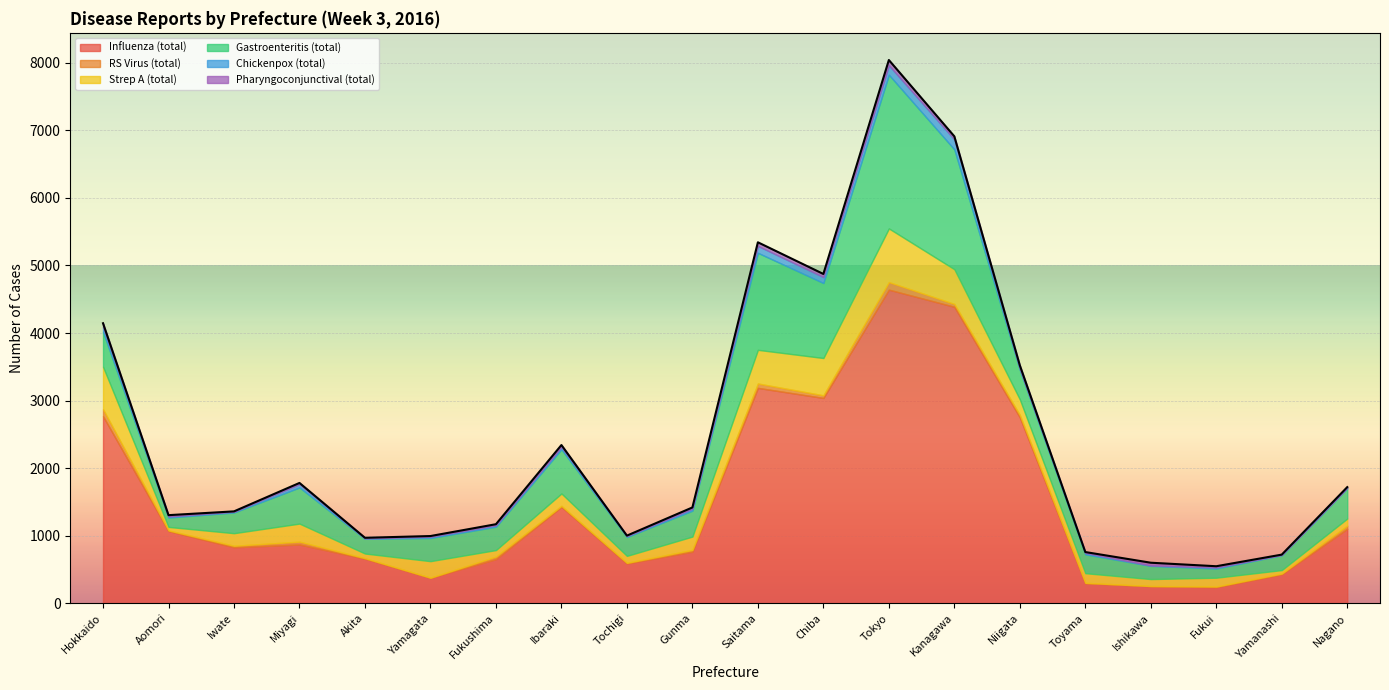

How many lines are shown in the chart?

6